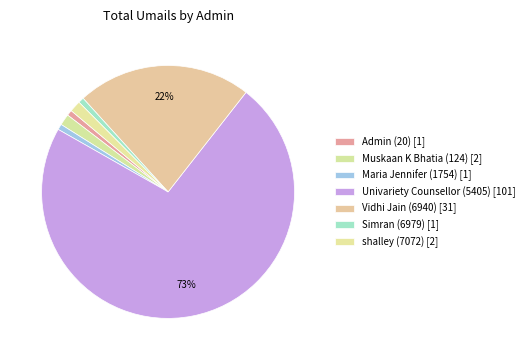

Does Admin (20) represent more than half of the total?

No